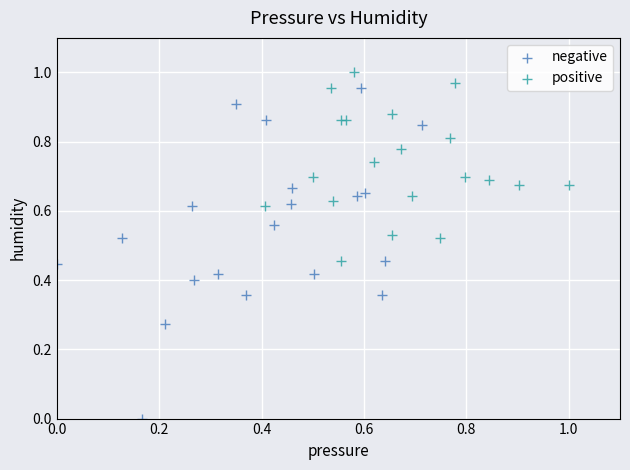

Which series reaches the minimum Y coordinate?

negative